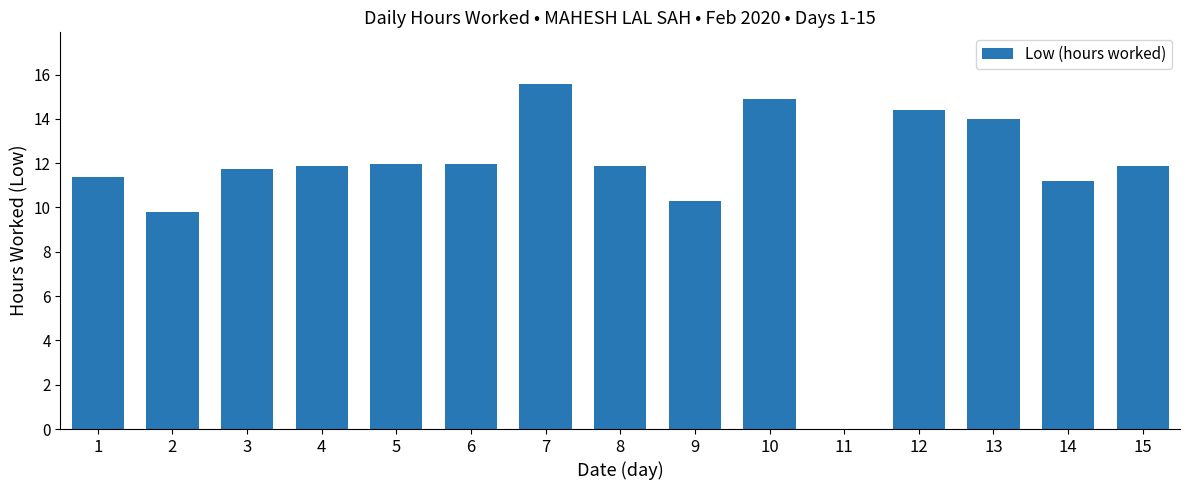

Count the number of data series in this chart.

1